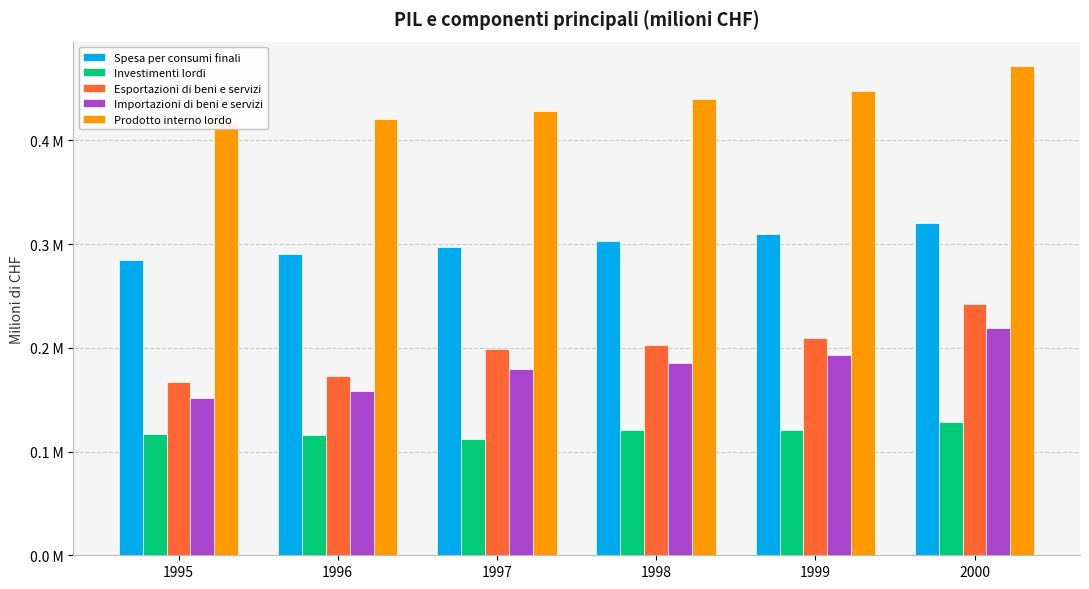

Which series has the widest spread of values?

Esportazioni di beni e servizi